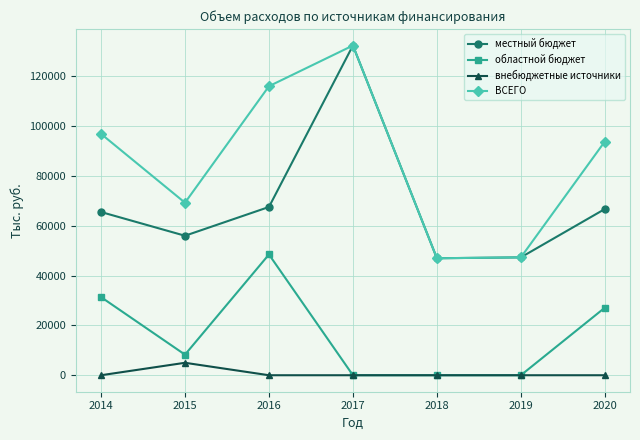

What are all the series names shown in the legend?

местный бюджет, областной бюджет, внебюджетные источники, ВСЕГО